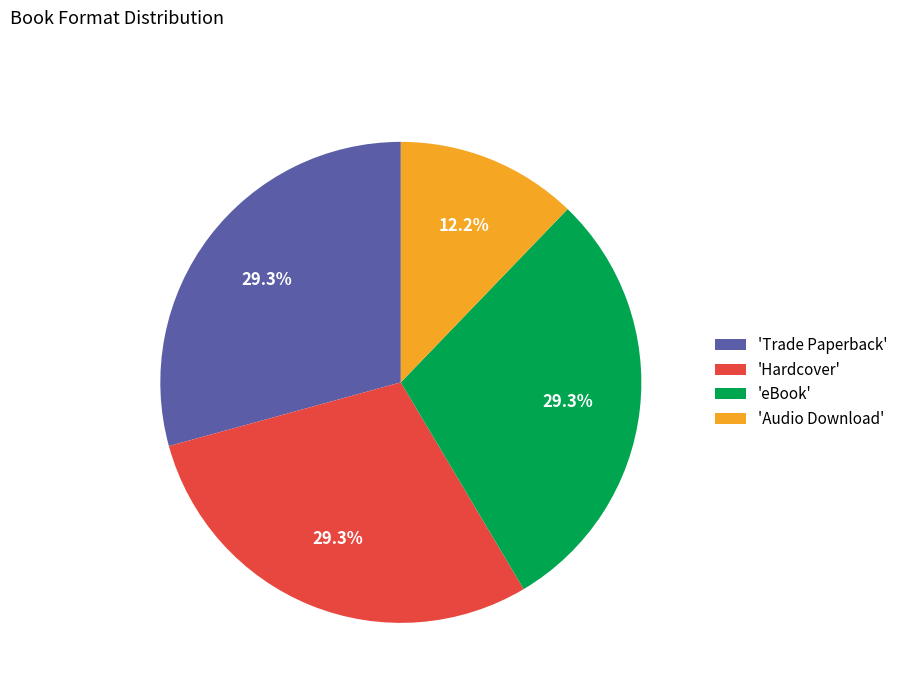

Approximately how many times larger is the value at 'Trade Paperback' compared to 'Audio Download'?

2.4